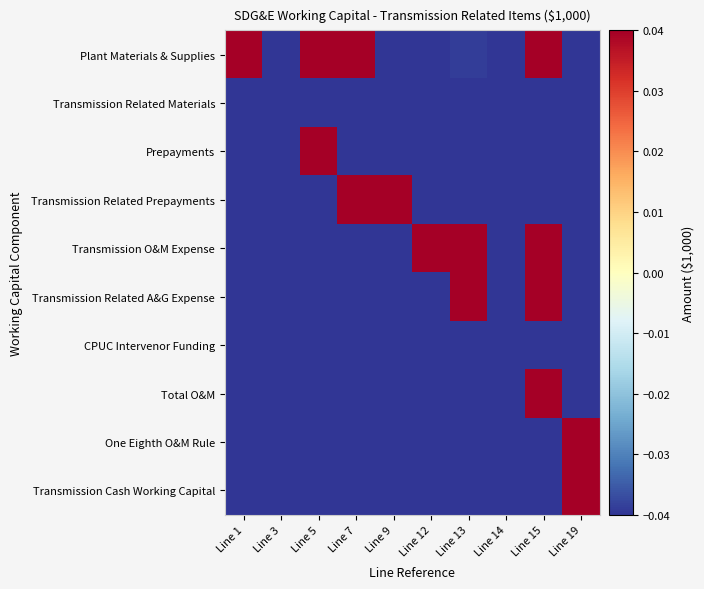

What is the total value across all series at Line 7?

-1.3